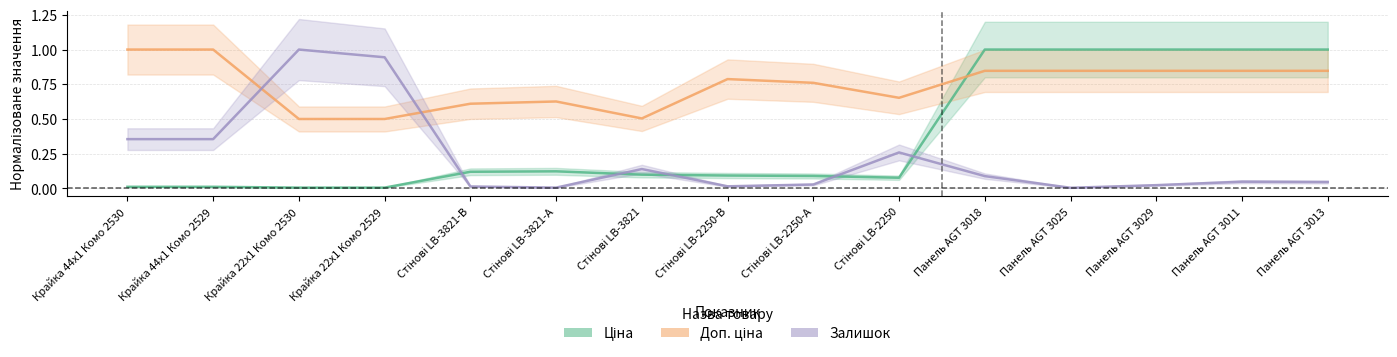

The Залишок series shows 0.0 at Стінові LB-2250-А. True or false?

False